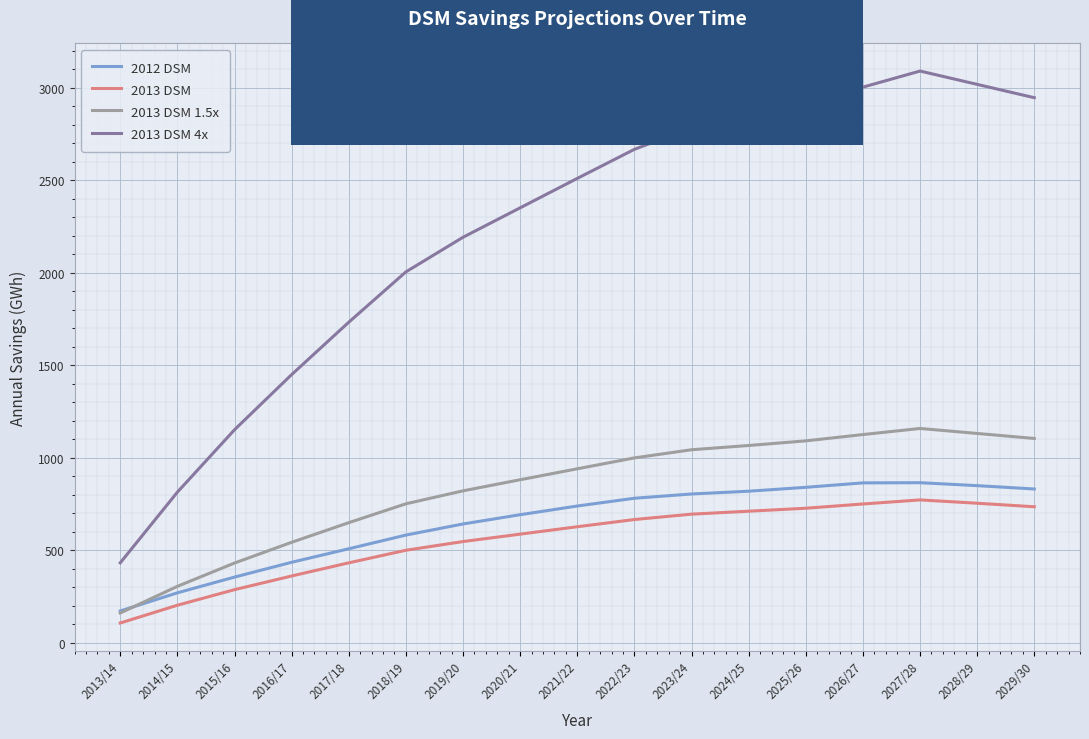

Which series has the widest spread of values?

2013 DSM 4x